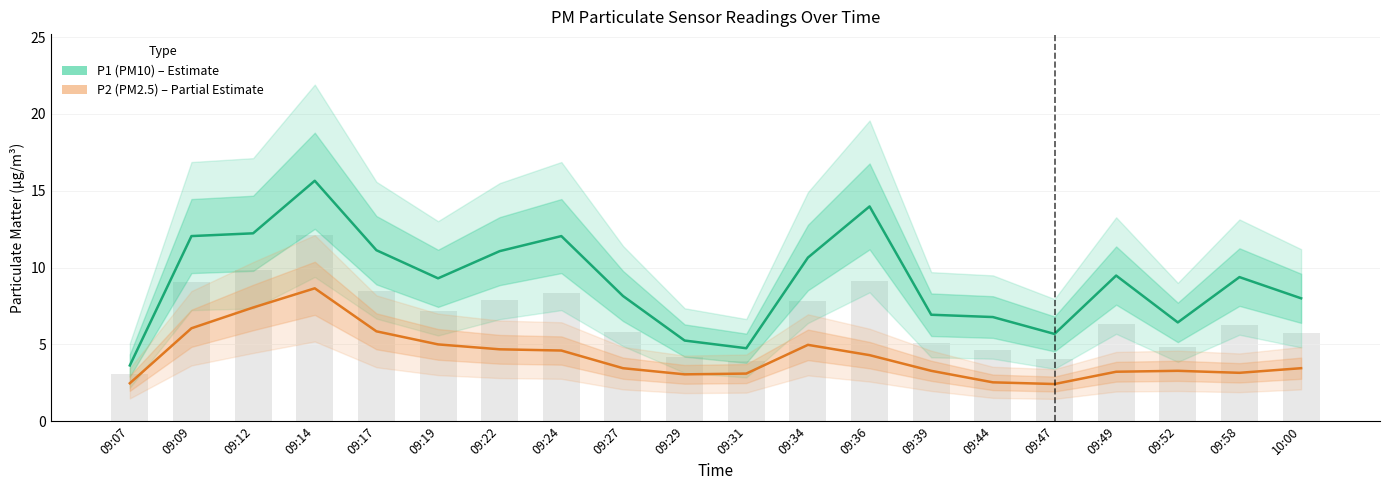

How many groups of bars are there?

20